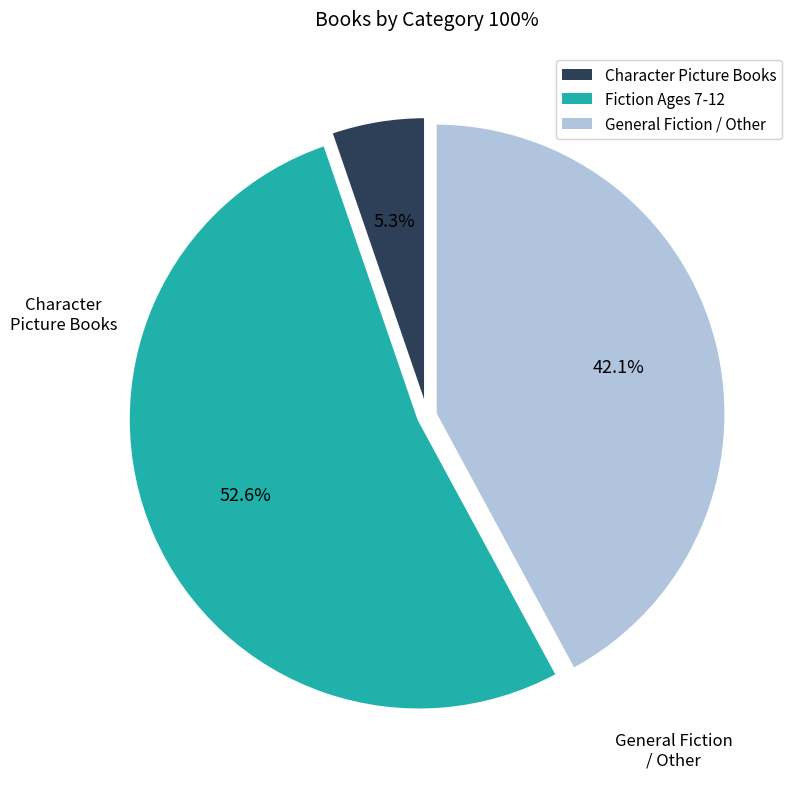

Is there a majority slice in this chart?

Yes